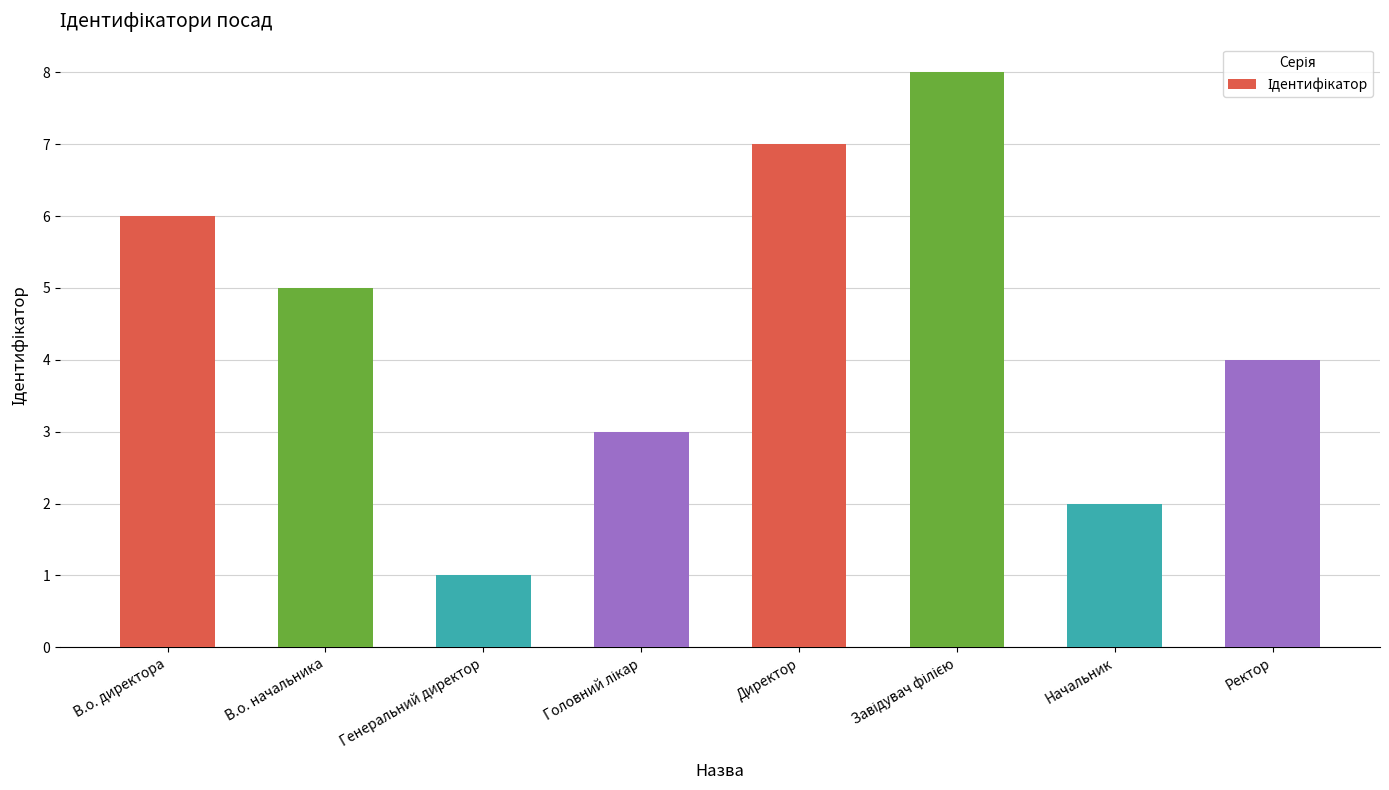

Approximately how many times larger is the value at Генеральний директор compared to В.о. директора?

0.2